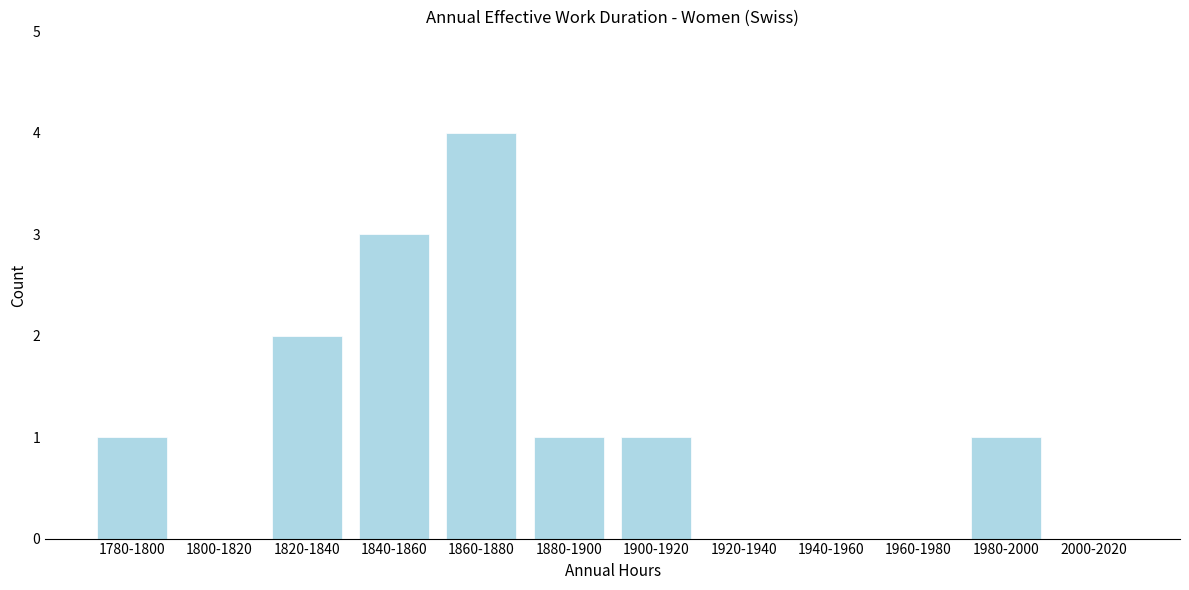

Reading left to right, extract all data points from this chart.

1780-1800=1	1800-1820=0	1820-1840=2	1840-1860=3	1860-1880=4	1880-1900=1	1900-1920=1	1920-1940=0	1940-1960=0	1960-1980=0	1980-2000=1	2000-2020=0